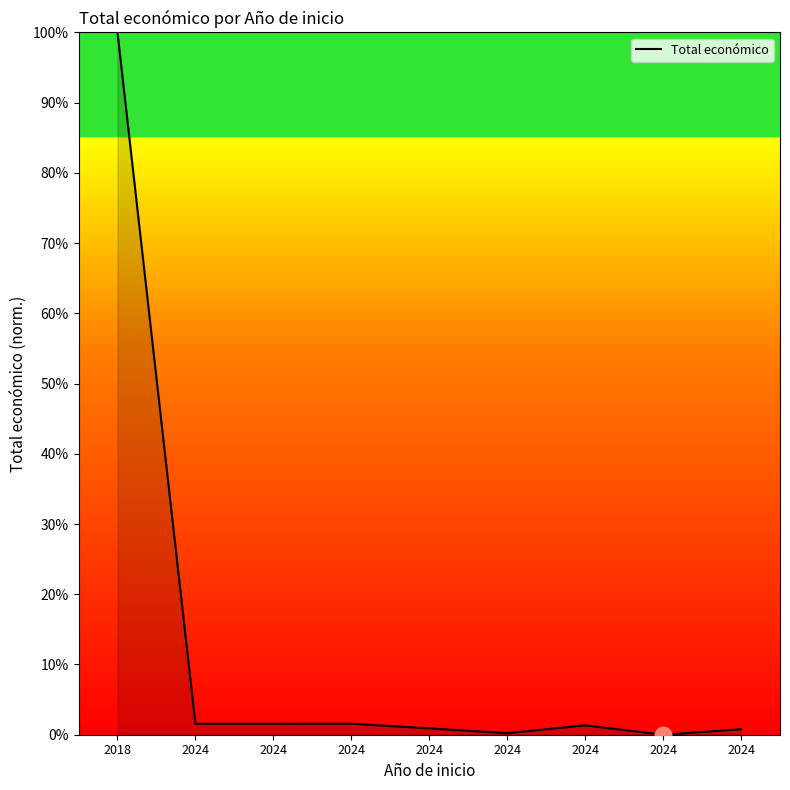

Reading left to right, list all the values displayed in this chart.

1.0	0.0	0.0	0.0	0.0	0.0	0.0	0.0	0.0